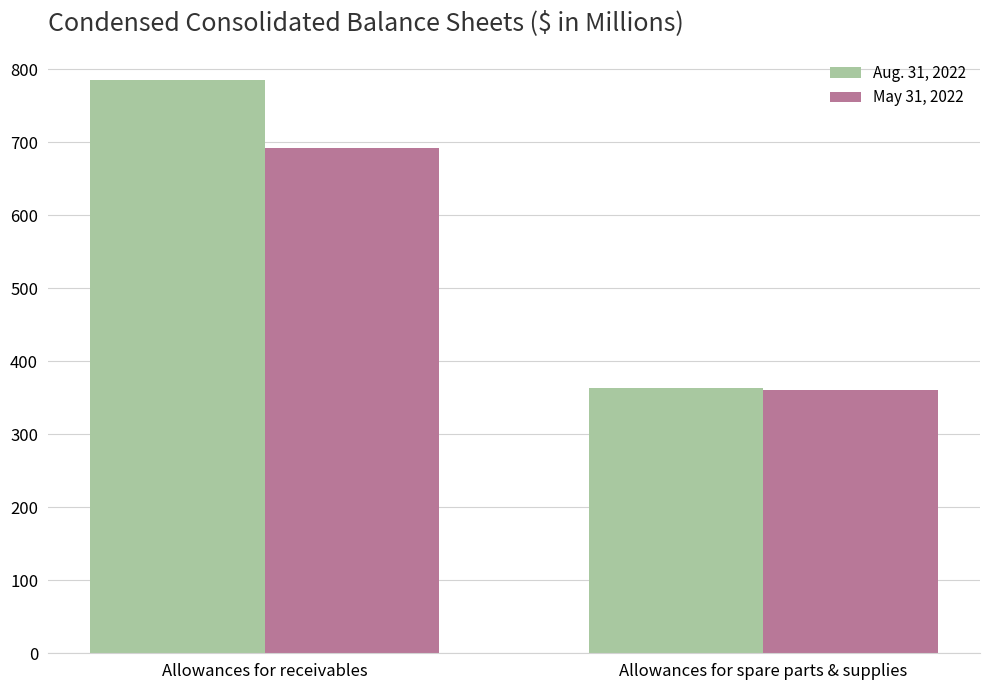

The value of Aug. 31, 2022 at Allowances for receivables is 1164. True or false?

False